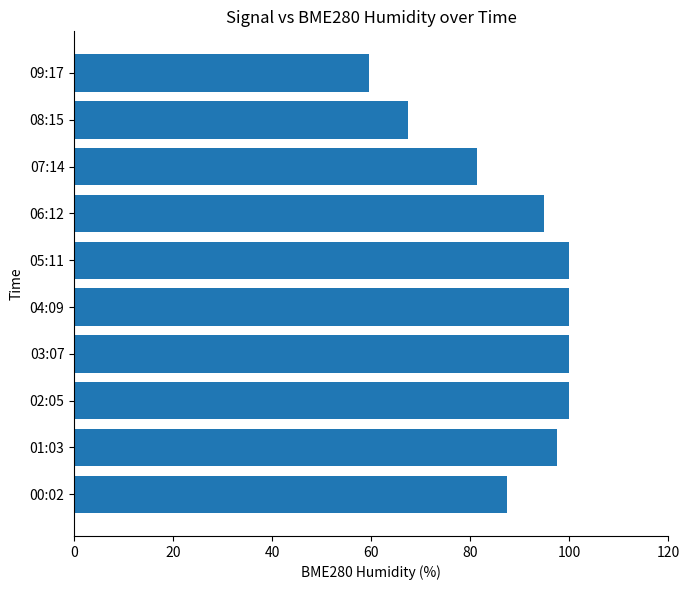

What is the difference between the second highest and minimum values?

40.4